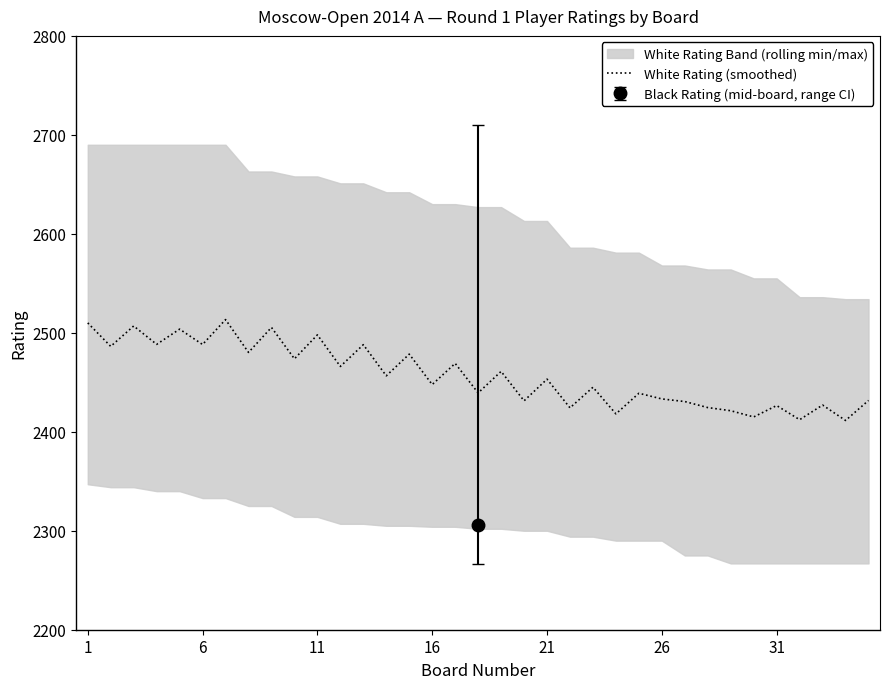

What is the minimum value for White Rating (smoothed)?

2411.4